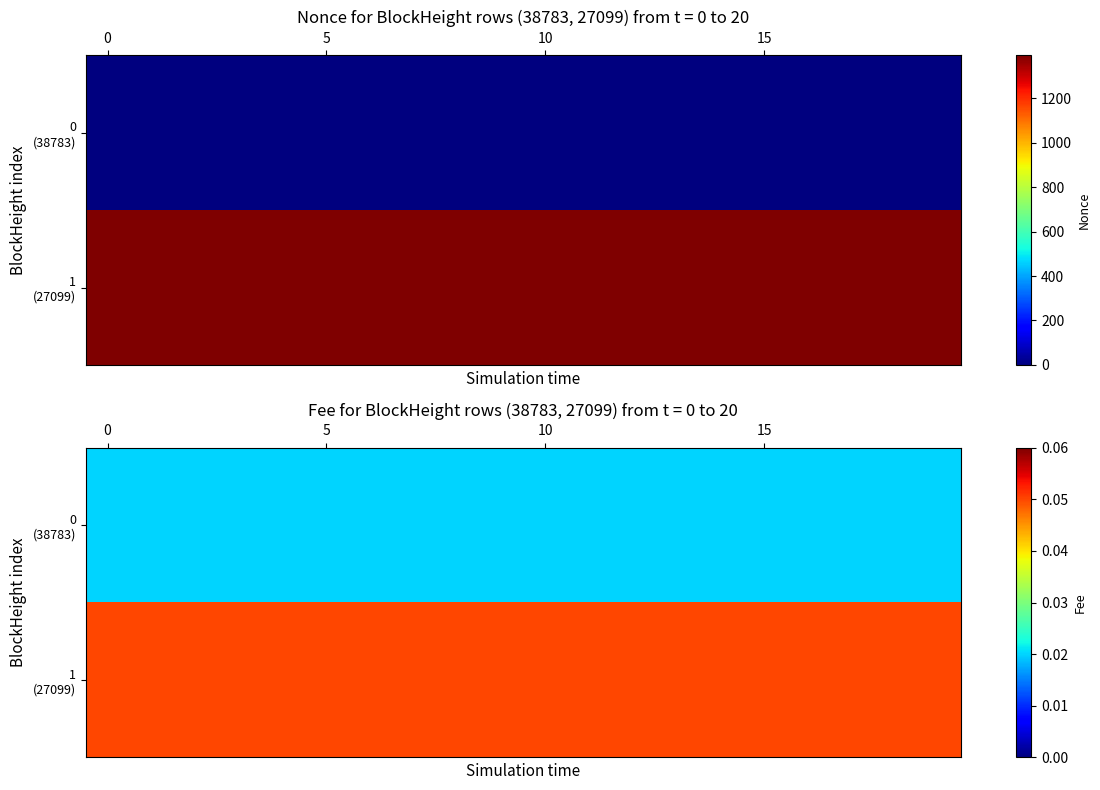

How many categories are shown in the chart?

20